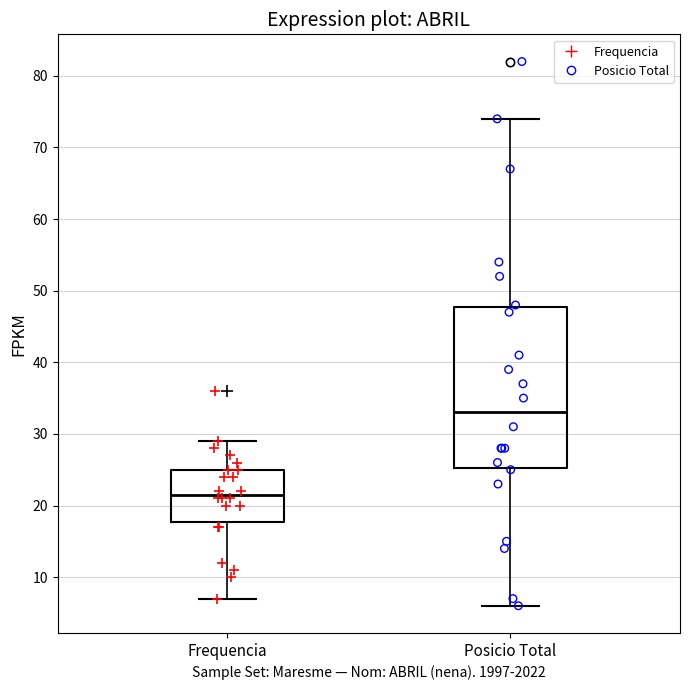

Reading left to right, read every box against the y-axis: the position of its median line, the range the box covers, and the ends of its whiskers. The values are not printed on the chart, so give them approximately, as read against the axis.

Frequencia: median 22, box 18 to 25, whiskers 7 to 29
Posicio Total: median 33, box 25 to 48, whiskers 6 to 74